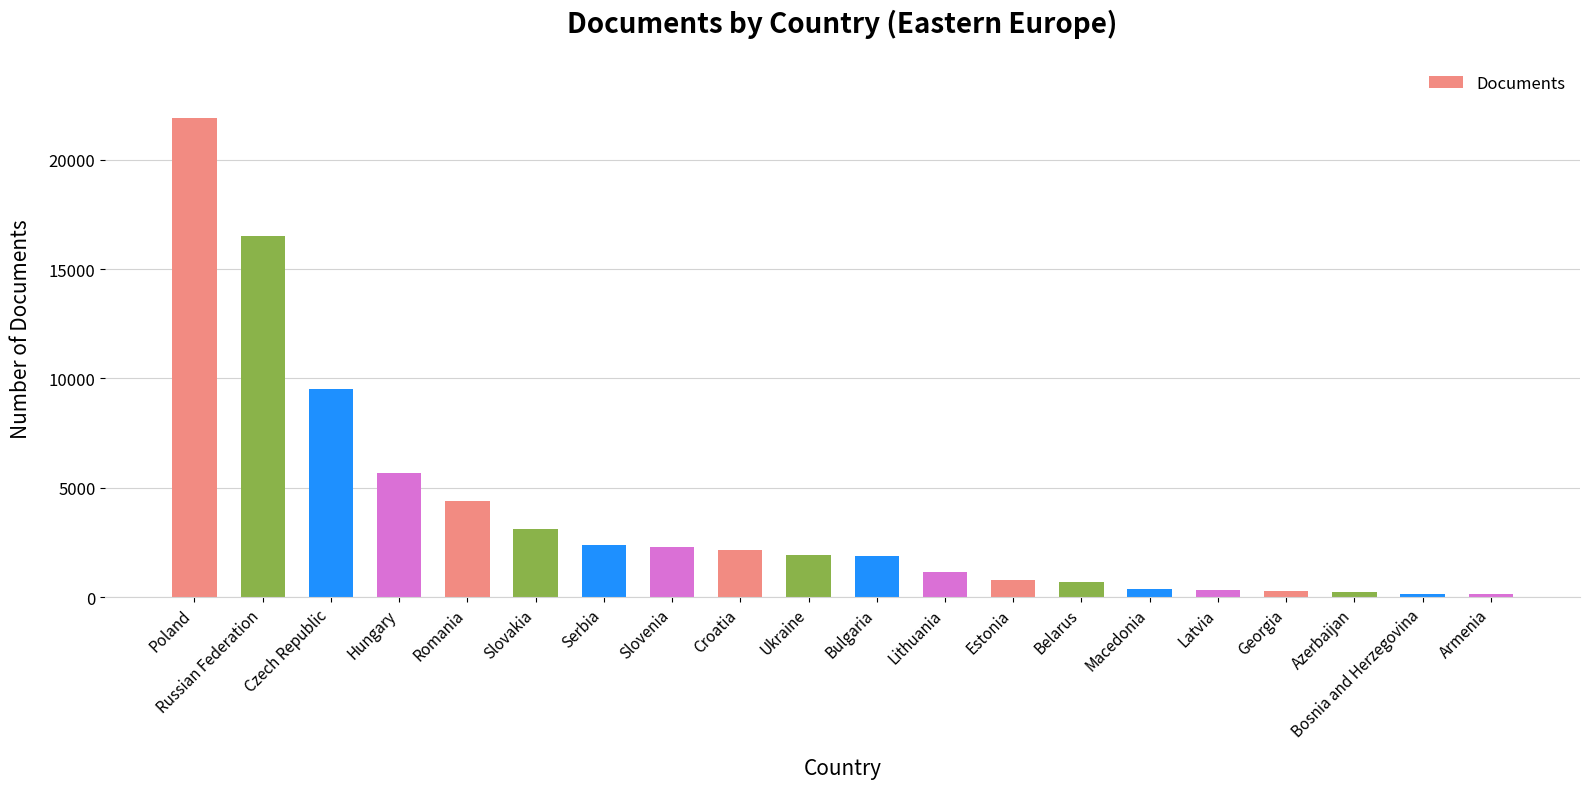

Which has a higher value, Poland or Serbia?

Poland